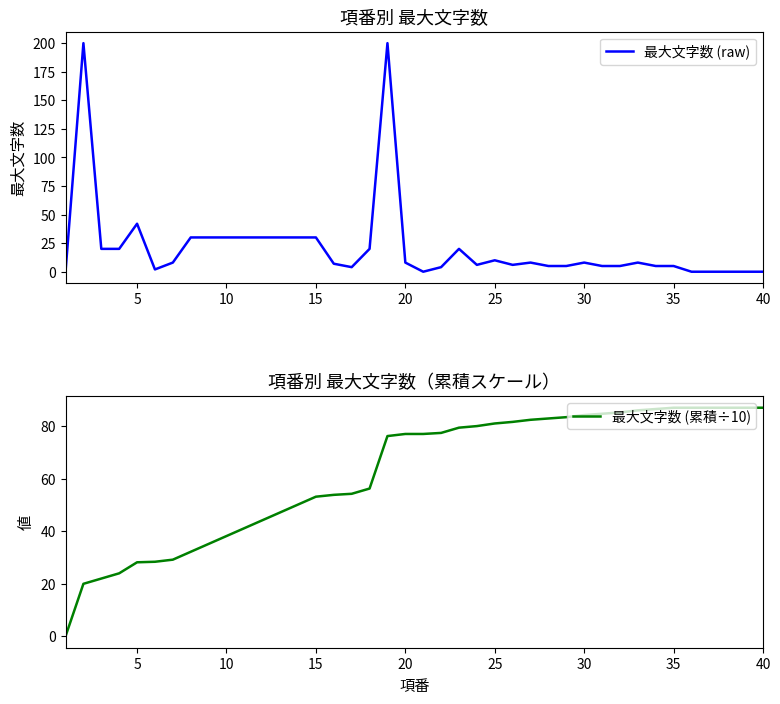

What is the highest value of the 最大文字数 (raw) series?

200